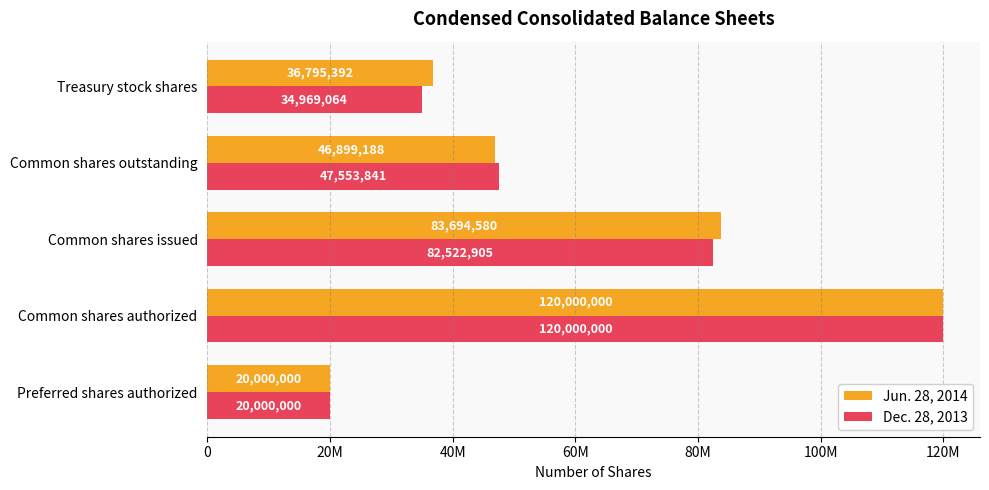

What are all the series names shown in the legend?

Jun. 28, 2014, Dec. 28, 2013